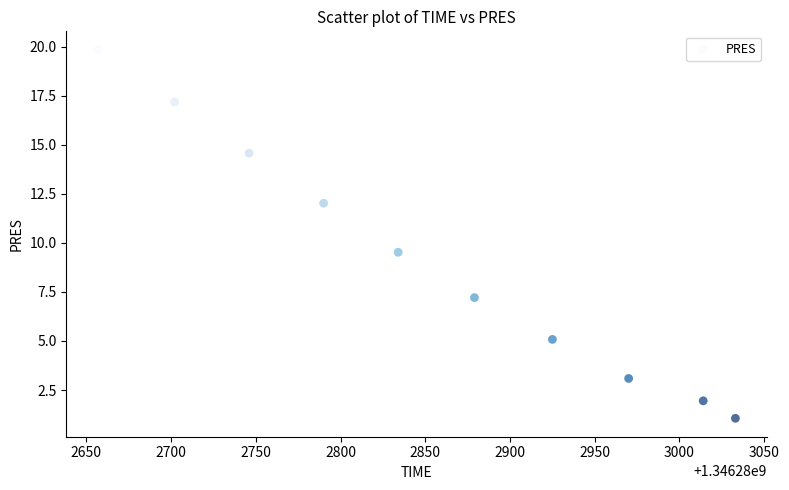

What is the range of Y values (max minus min)?

18.8